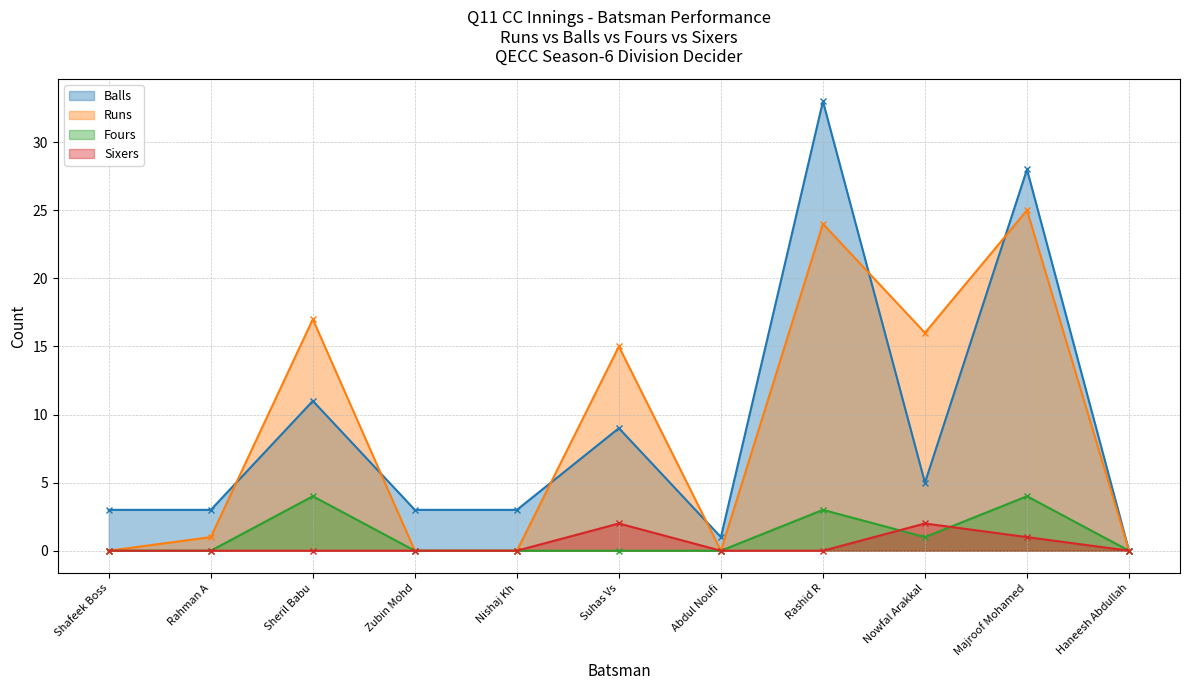

True or false: Balls has more than 1 points higher than both neighbors.

True